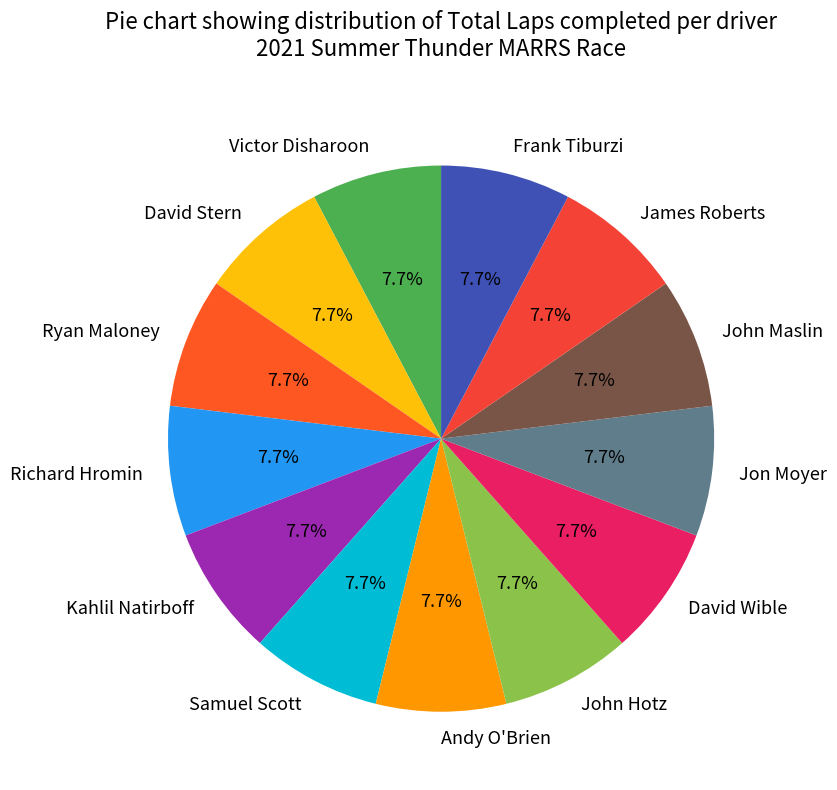

Do Ryan Maloney and David Wible together represent more than half of the pie?

No